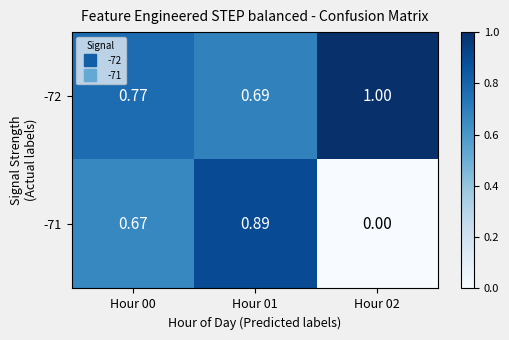

How many values in the -71 series exceed 0?

2